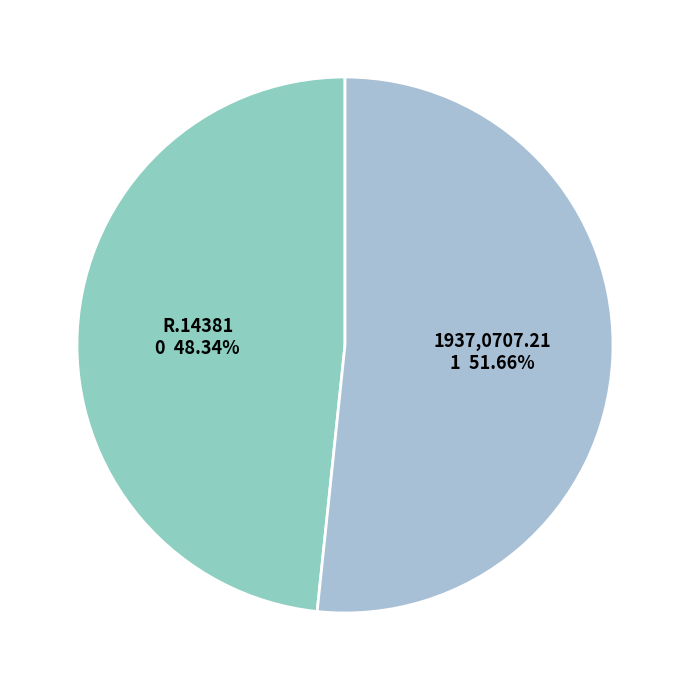

Is it true that R.14381 is 59% of the pie?

False